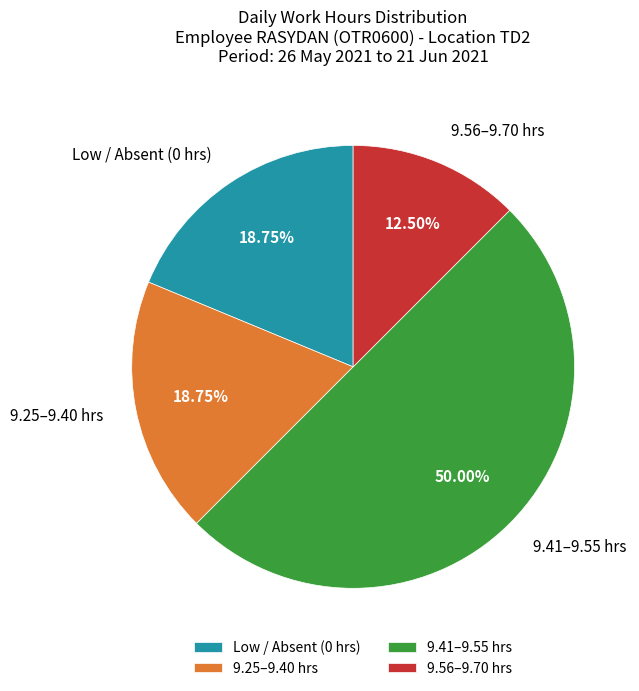

Do 9.25–9.40 hrs and Low / Absent (0 hrs) together represent more than half of the pie?

No